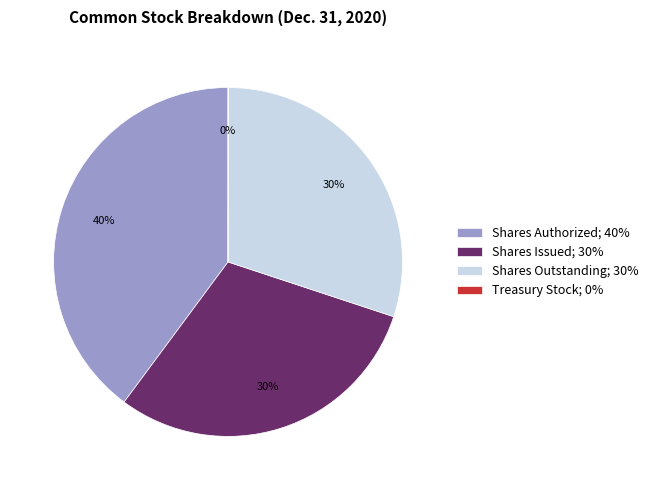

Is Shares Issued the majority of the pie?

No